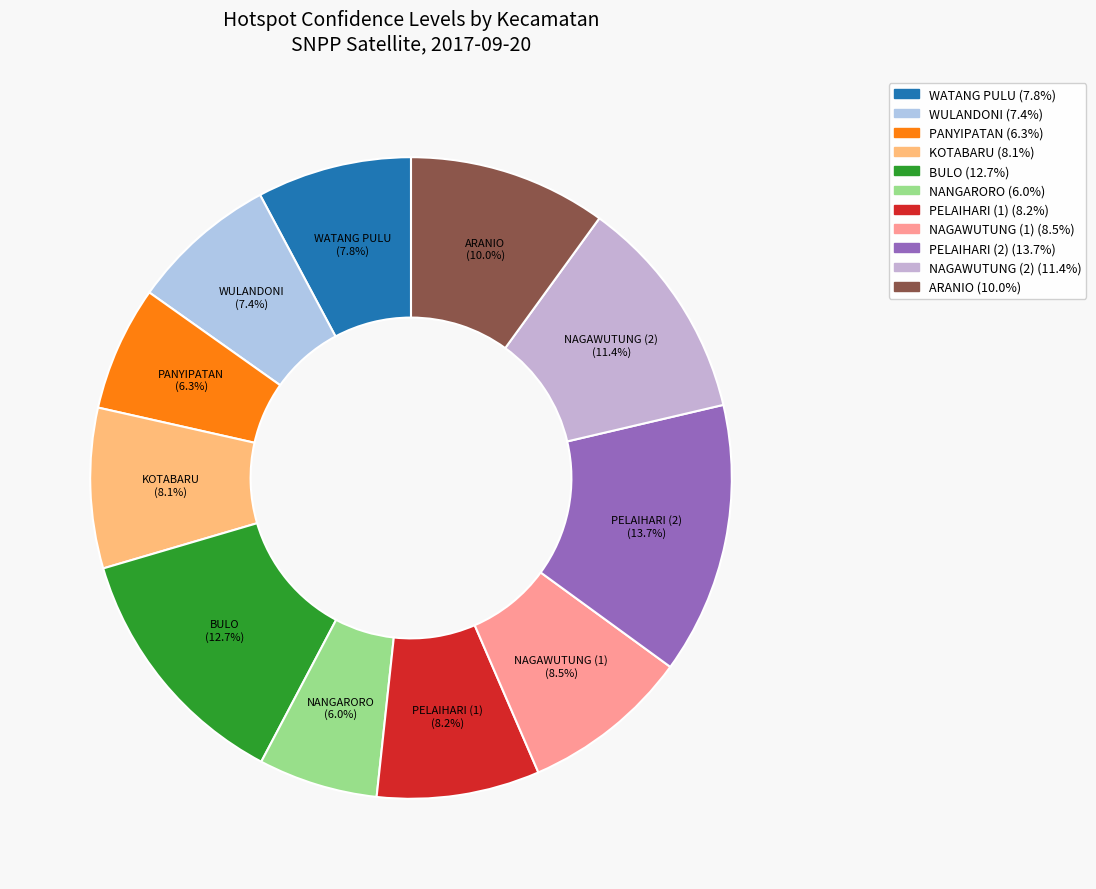

To the nearest percent, what percentage of the pie is BULO?

13%